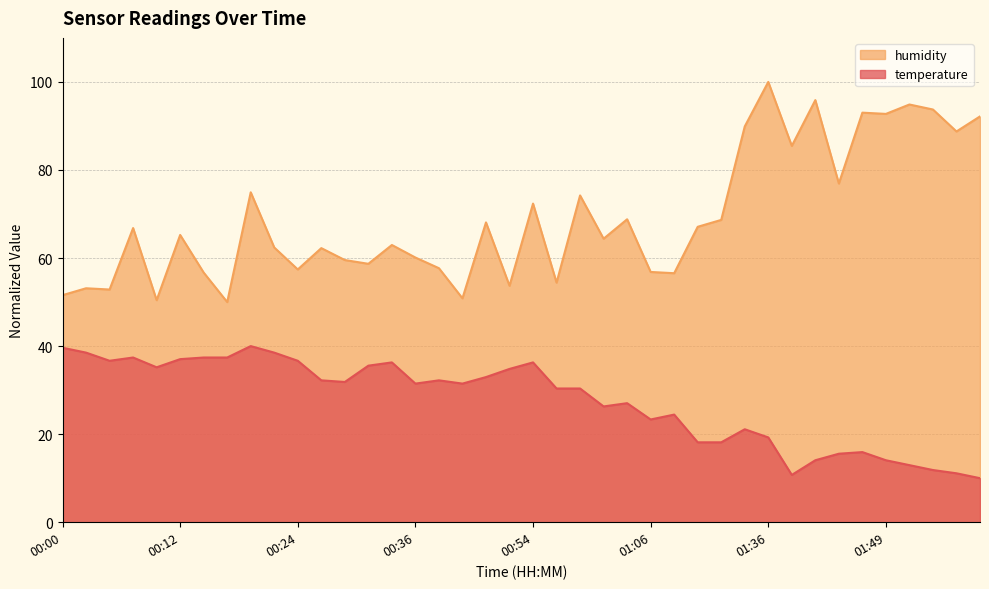

What is the difference between the maximum and second lowest values in the humidity series?

49.6